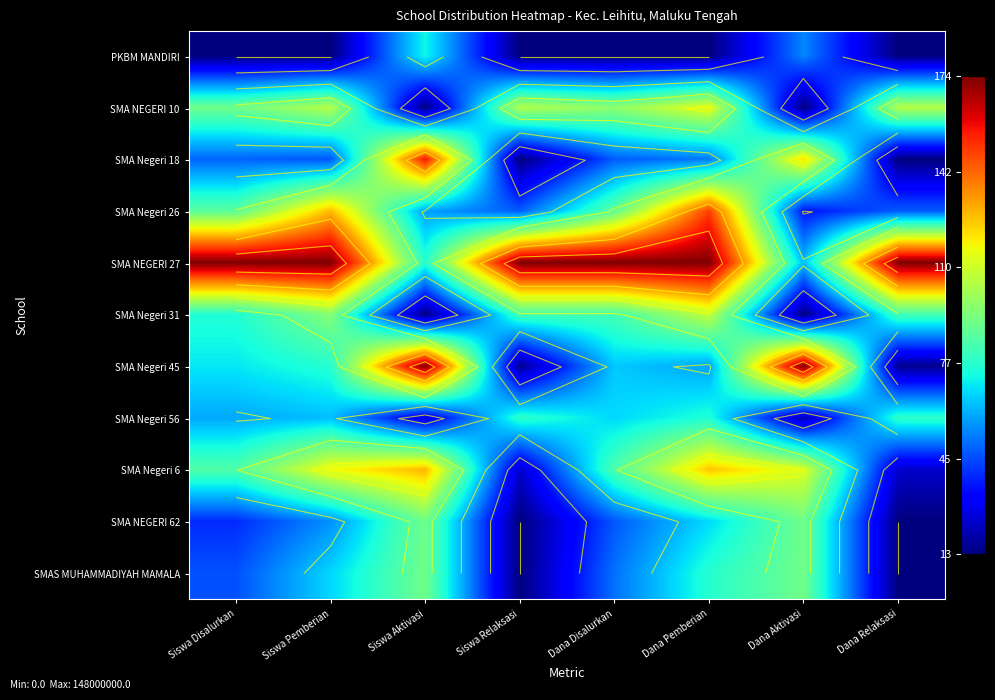

List the labels in order of SMA Negeri 18 value, largest first.

Siswa Aktivasi, Dana Aktivasi, Dana Pemberian, Siswa Disalurkan, Dana Disalurkan, Siswa Pemberian, Siswa Relaksasi, Dana Relaksasi